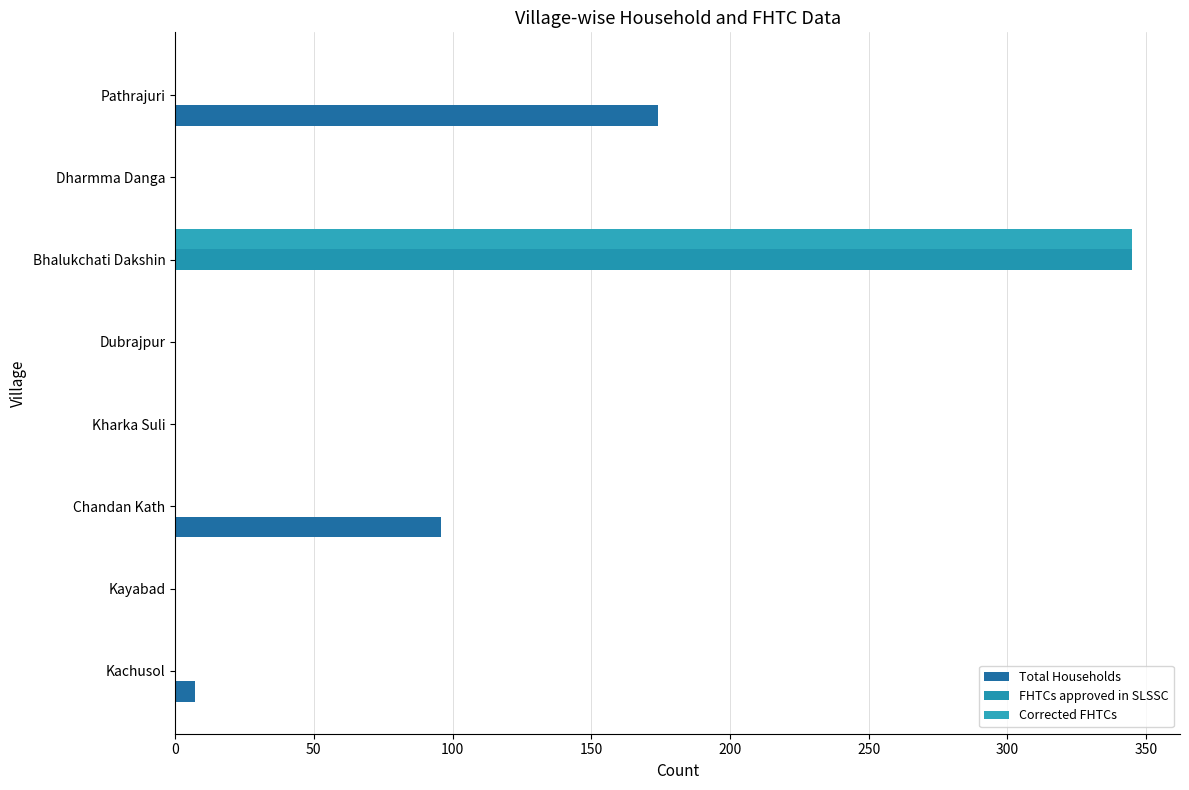

How many data points does each series have?

8